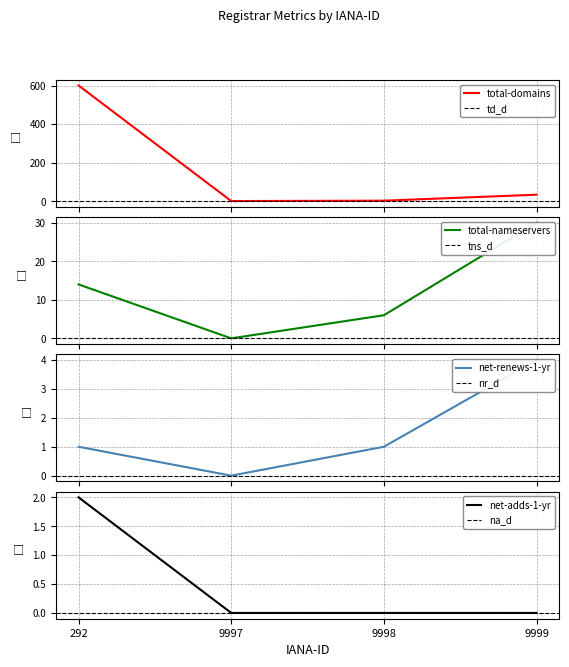

True or false: net-renews-1-yr has a value of -2 at 9997.

False